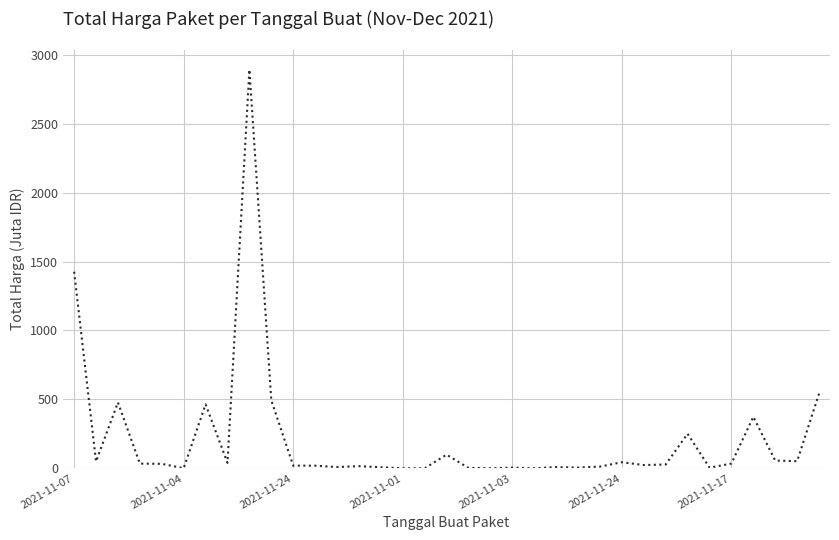

What is the greatest value displayed?

2892.1